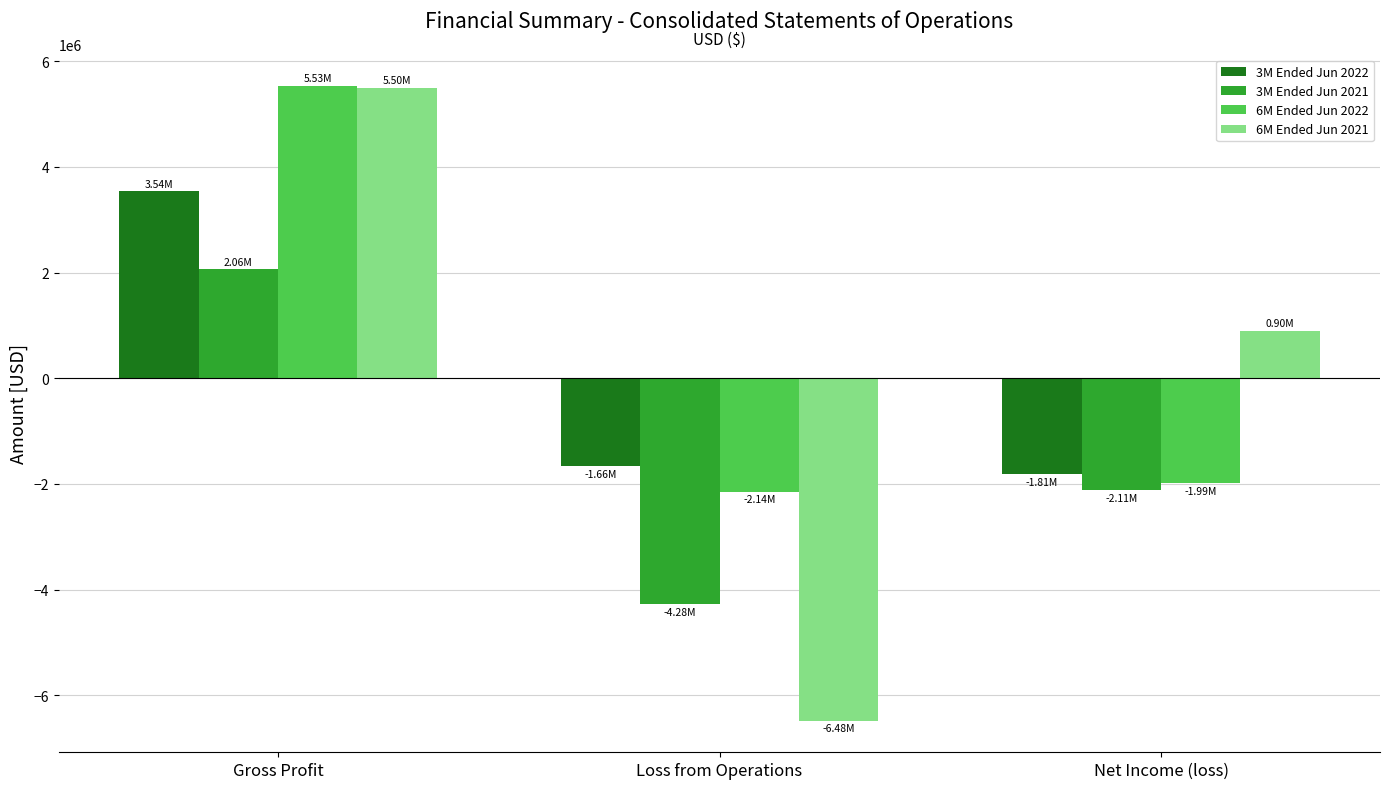

What is the sum of all 6M Ended Jun 2022 values?

1401491